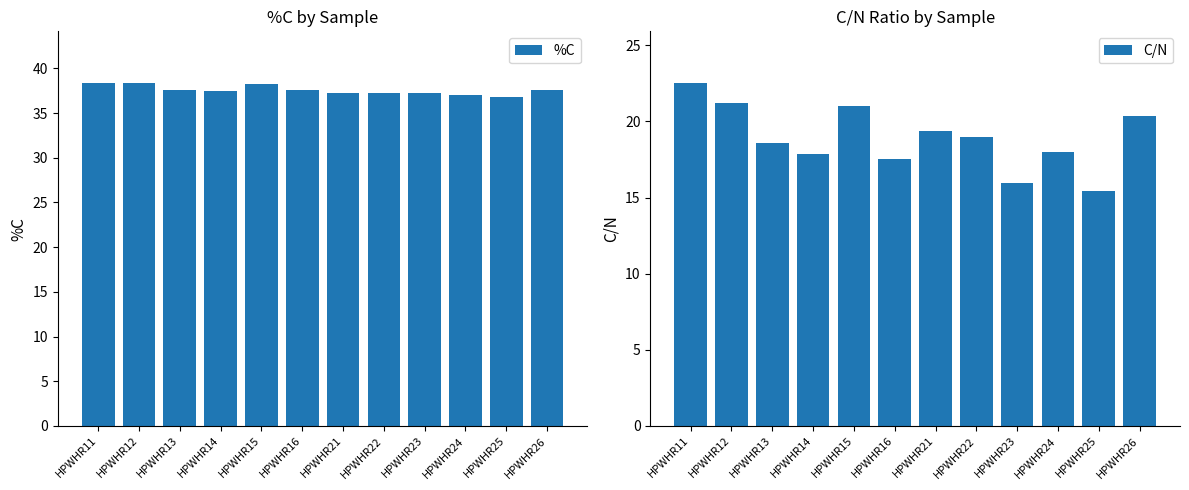

Reading left to right, list all the values displayed in this chart.

%C: HPWHR11=38.3	HPWHR12=38.4	HPWHR13=37.5	HPWHR14=37.5	HPWHR15=38.2	HPWHR16=37.6	HPWHR21=37.3	HPWHR22=37.2	HPWHR23=37.3	HPWHR24=37.1	HPWHR25=36.8	HPWHR26=37.5
C/N: HPWHR11=22.5	HPWHR12=21.2	HPWHR13=18.6	HPWHR14=17.8	HPWHR15=21.0	HPWHR16=17.6	HPWHR21=19.4	HPWHR22=19.0	HPWHR23=16.0	HPWHR24=18.0	HPWHR25=15.4	HPWHR26=20.4